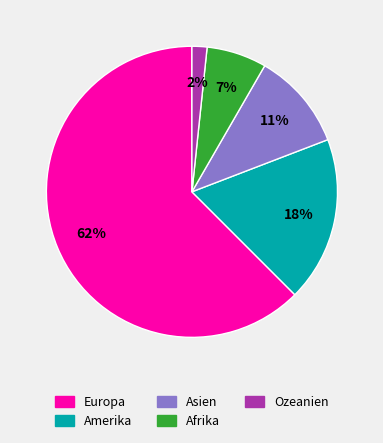

What percentage is the Ozeanien slice, to the nearest percent?

2%